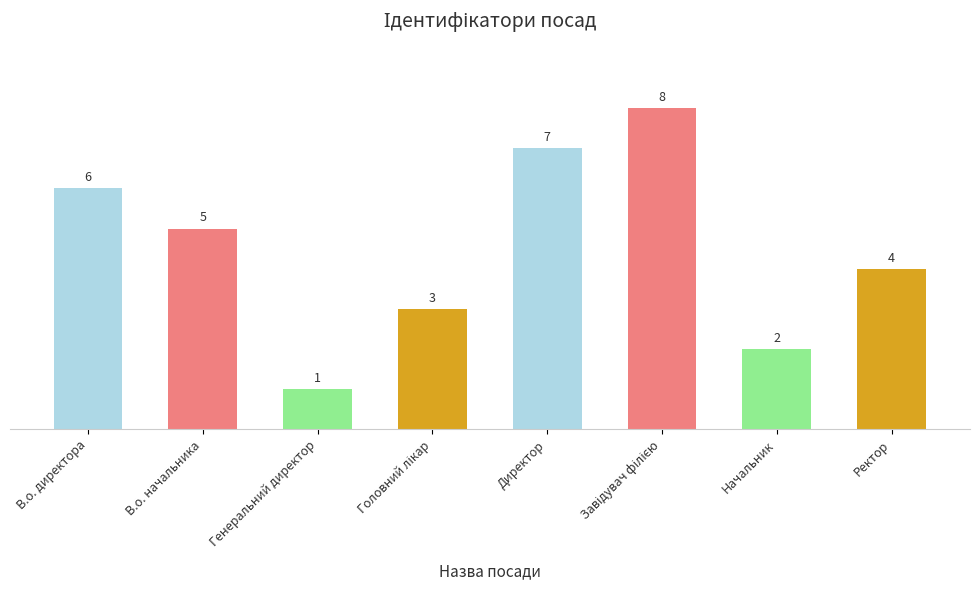

Count the values in the range 3 to 7.

5